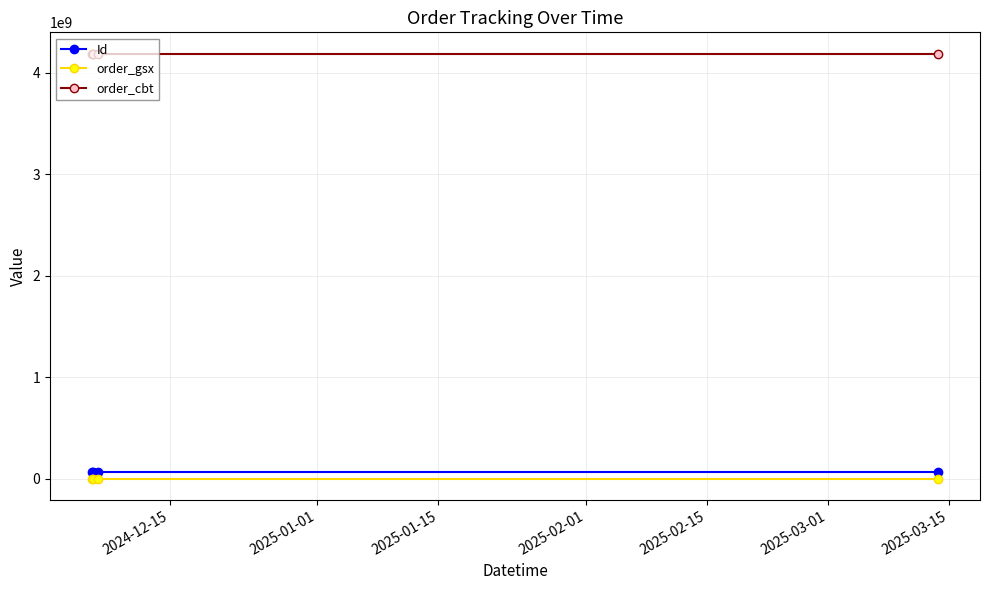

Which series has the largest range (max minus min)?

Id